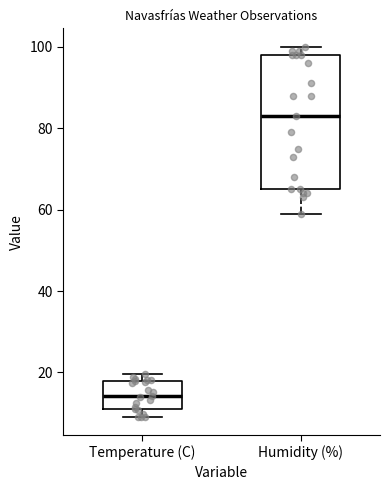

Reading left to right, read every box against the y-axis: the position of its median line, the range the box covers, and the ends of its whiskers. The values are not printed on the chart, so give them approximately, as read against the axis.

Temperature (C): median 14, box 10 to 18, whiskers 10 (just below the box's lower edge) to 20
Humidity (%): median 84, box 66 to 98, whiskers 60 to 100